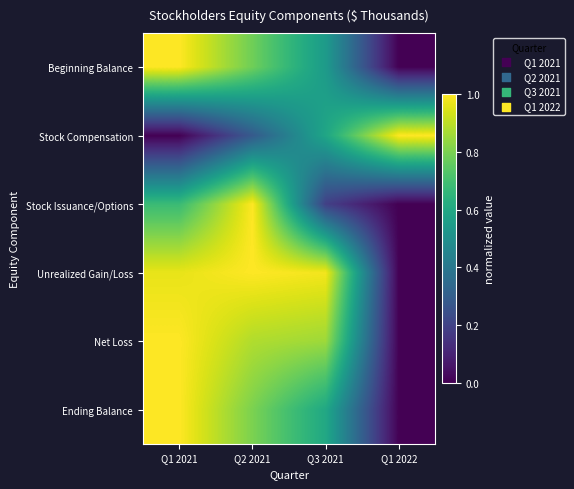

At which category is the sum across all series the highest?

Q2 2021